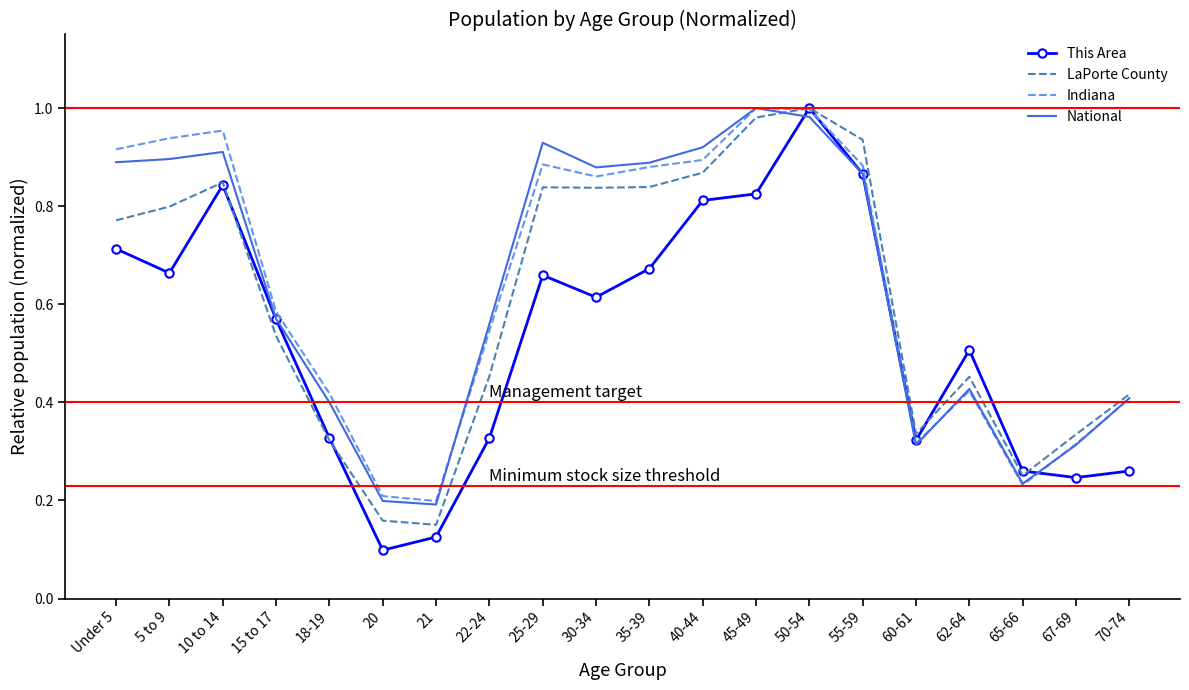

Which category has the highest value in the This Area series?

50-54